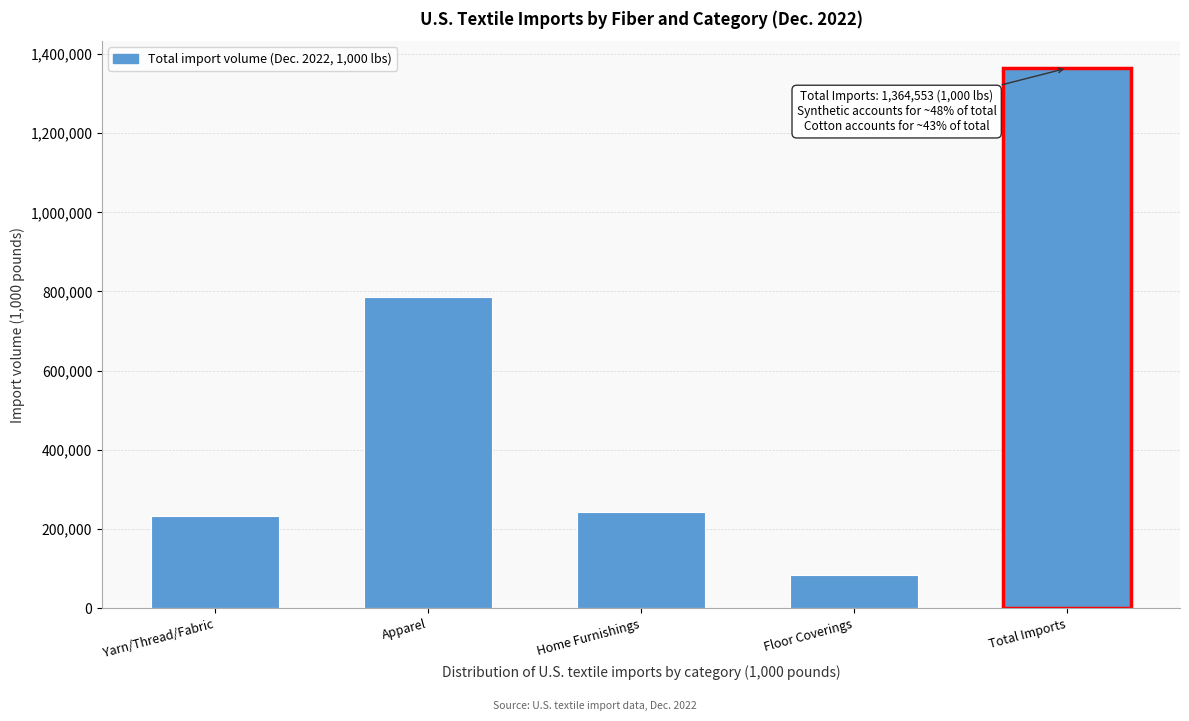

Reading left to right, transcribe all the data shown in this chart.

Yarn/Thread/Fabric=233606.4	Apparel=786666.1	Home Furnishings=242641.8	Floor Coverings=83846.9	Total Imports=1364553.2